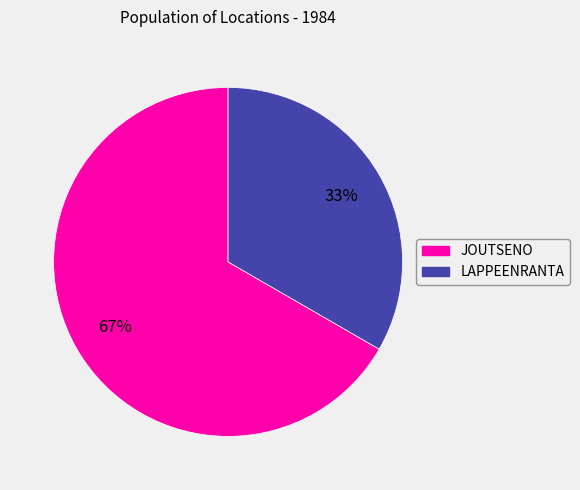

To the nearest percent, what is the average slice percentage?

50%